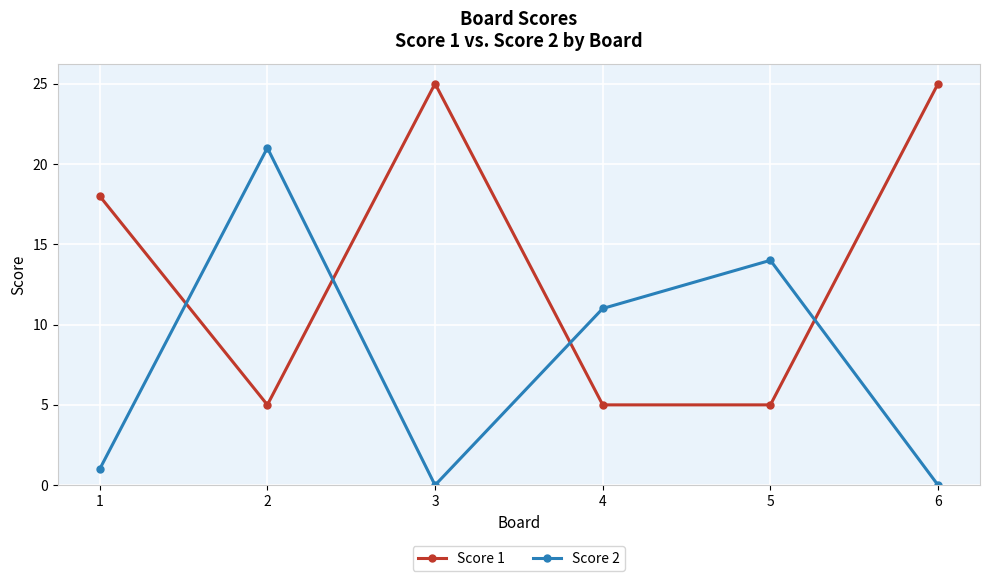

Read the Score 1 value at 1.

18